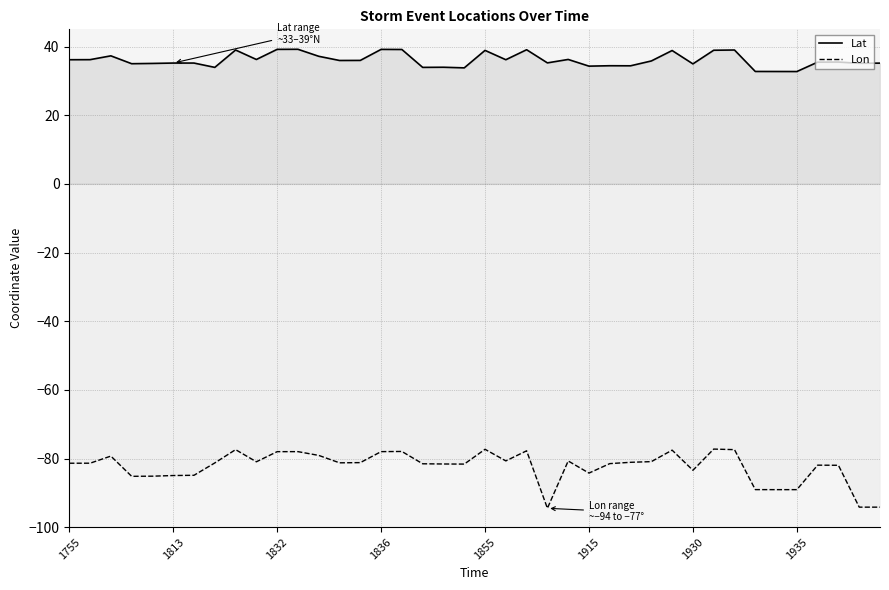

What are all the series names shown in the legend?

Lat, Lon